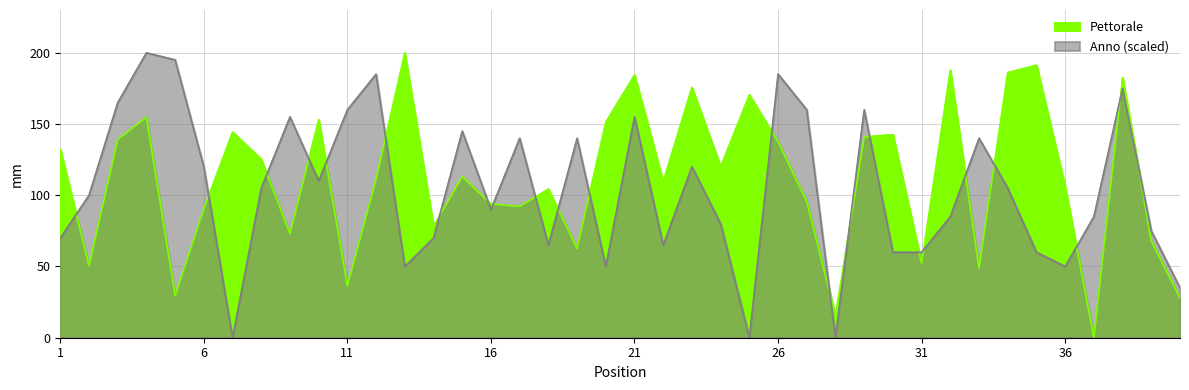

How many intersections are there between Anno and Pettorale?

23